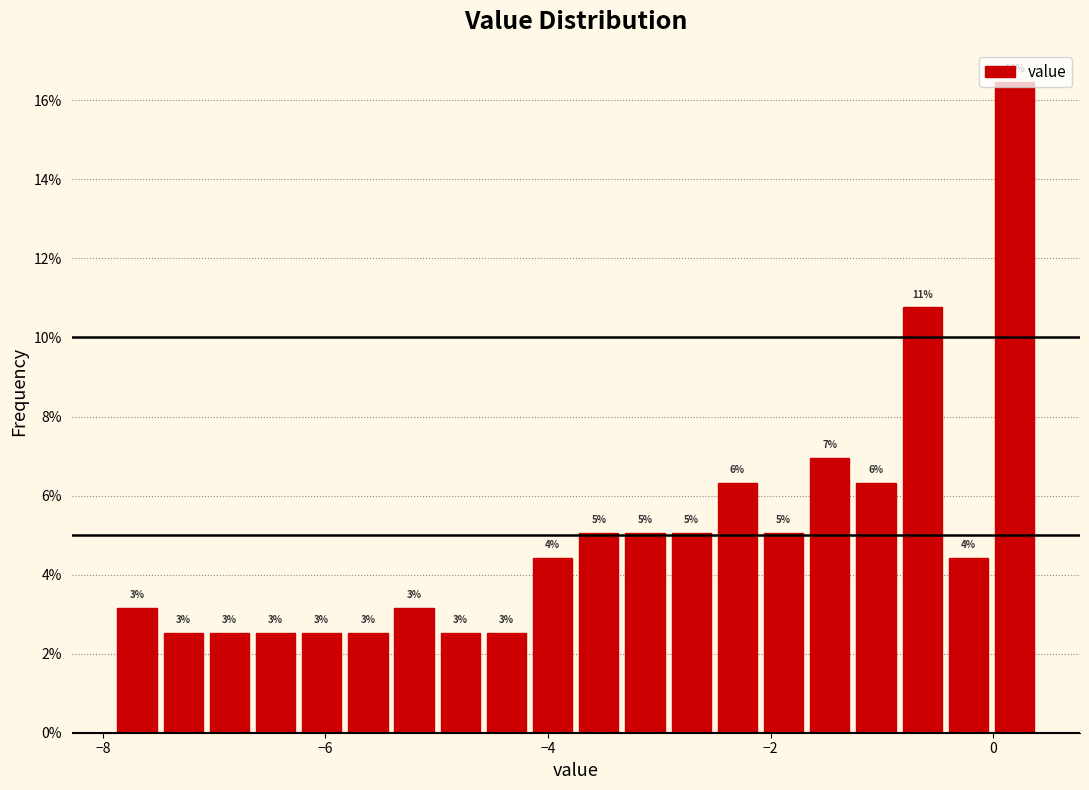

Read against the x-axis, roughly where is the centre of the tallest bar?

0.2